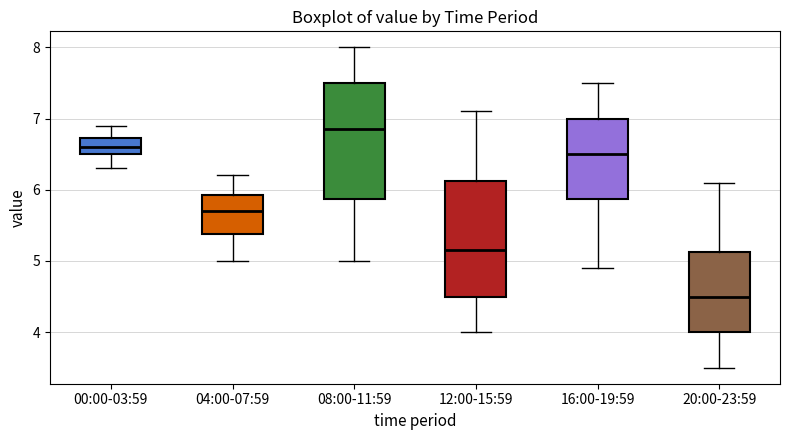

Reading left to right, read every box against the y-axis: the position of its median line, the range the box covers, and the ends of its whiskers. The values are not printed on the chart, so give them approximately, as read against the axis.

00:00-03:59: median 6.6, box 6.5 to 6.7, whiskers 6.3 to 6.9
04:00-07:59: median 5.7, box 5.4 to 5.9, whiskers 5.0 to 6.2
08:00-11:59: median 6.9, box 5.9 to 7.5, whiskers 5.0 to 8.0
12:00-15:59: median 5.2, box 4.5 to 6.1, whiskers 4.0 to 7.1
16:00-19:59: median 6.5, box 5.9 to 7.0, whiskers 4.9 to 7.5
20:00-23:59: median 4.5, box 4.0 to 5.1, whiskers 3.5 to 6.1